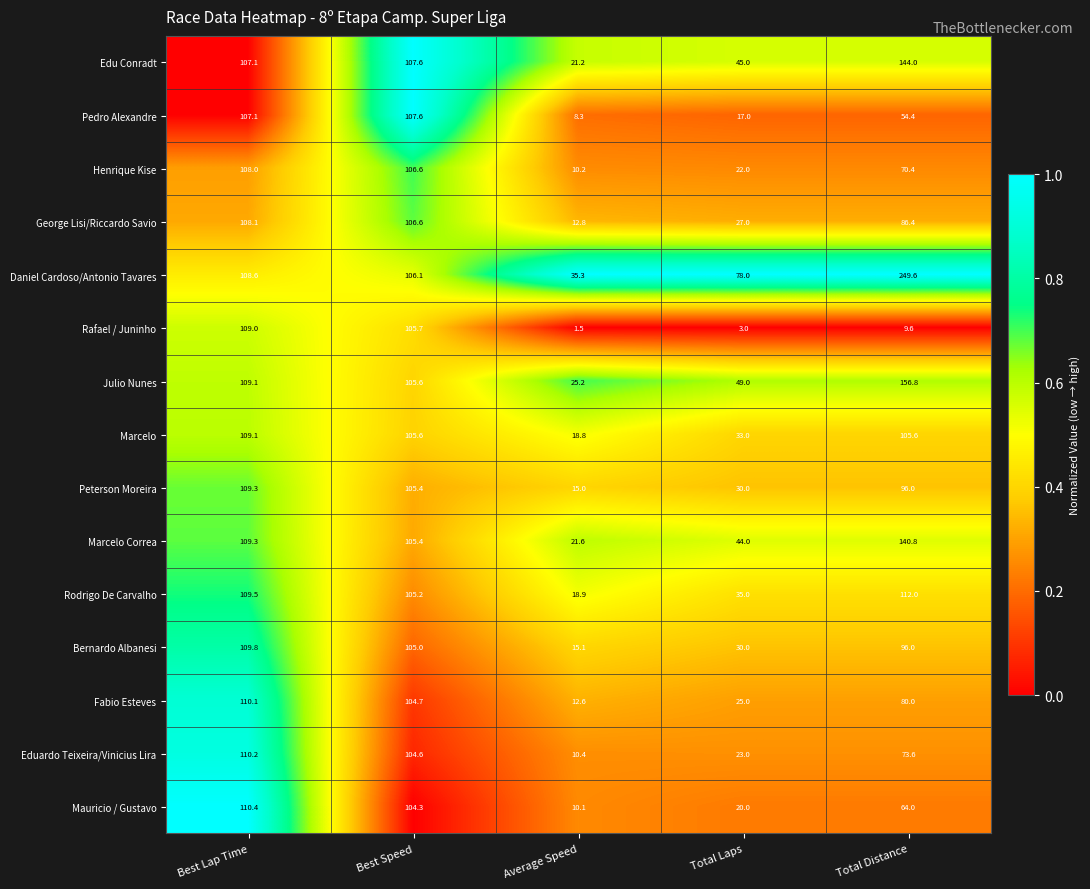

What is the difference between the Julio Nunes values at Total Laps and Best Lap Time?

60.1